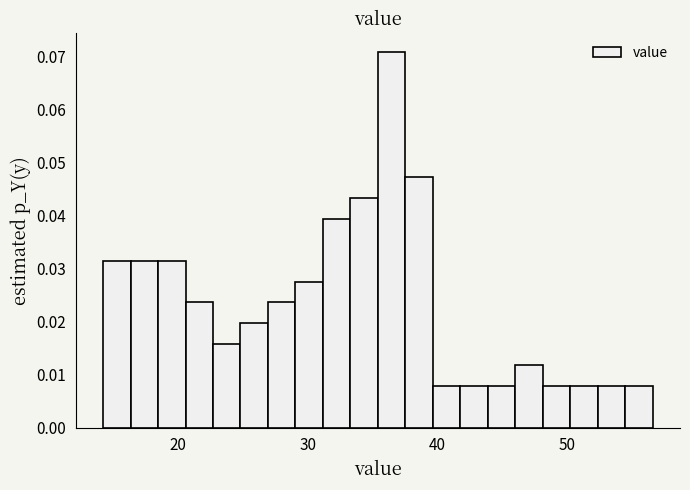

Read against the x-axis, roughly where is the centre of the tallest bar?

36